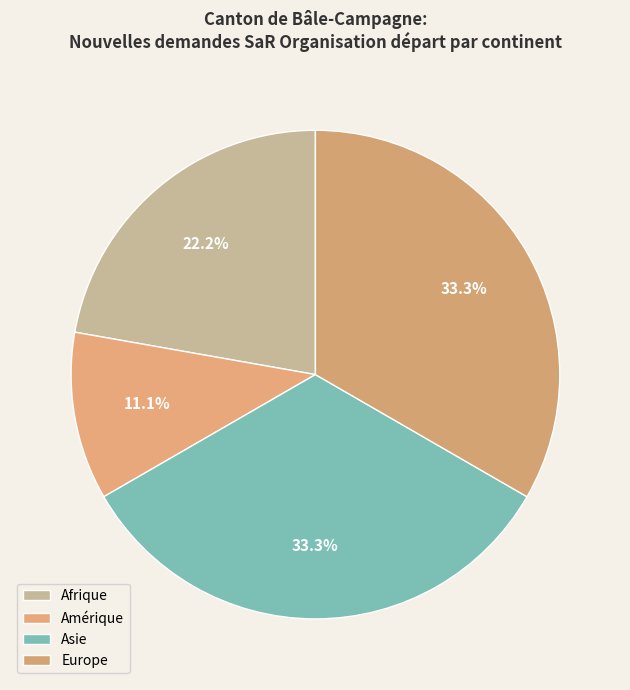

To the nearest percent, what is the average slice percentage?

25%